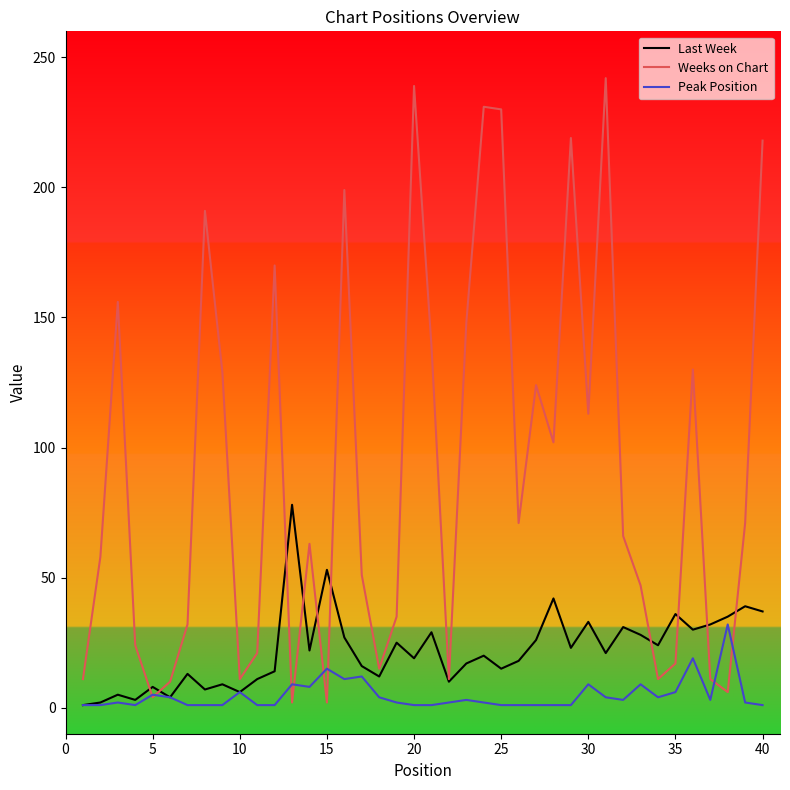

Which series has the largest range (max minus min)?

Weeks on Chart